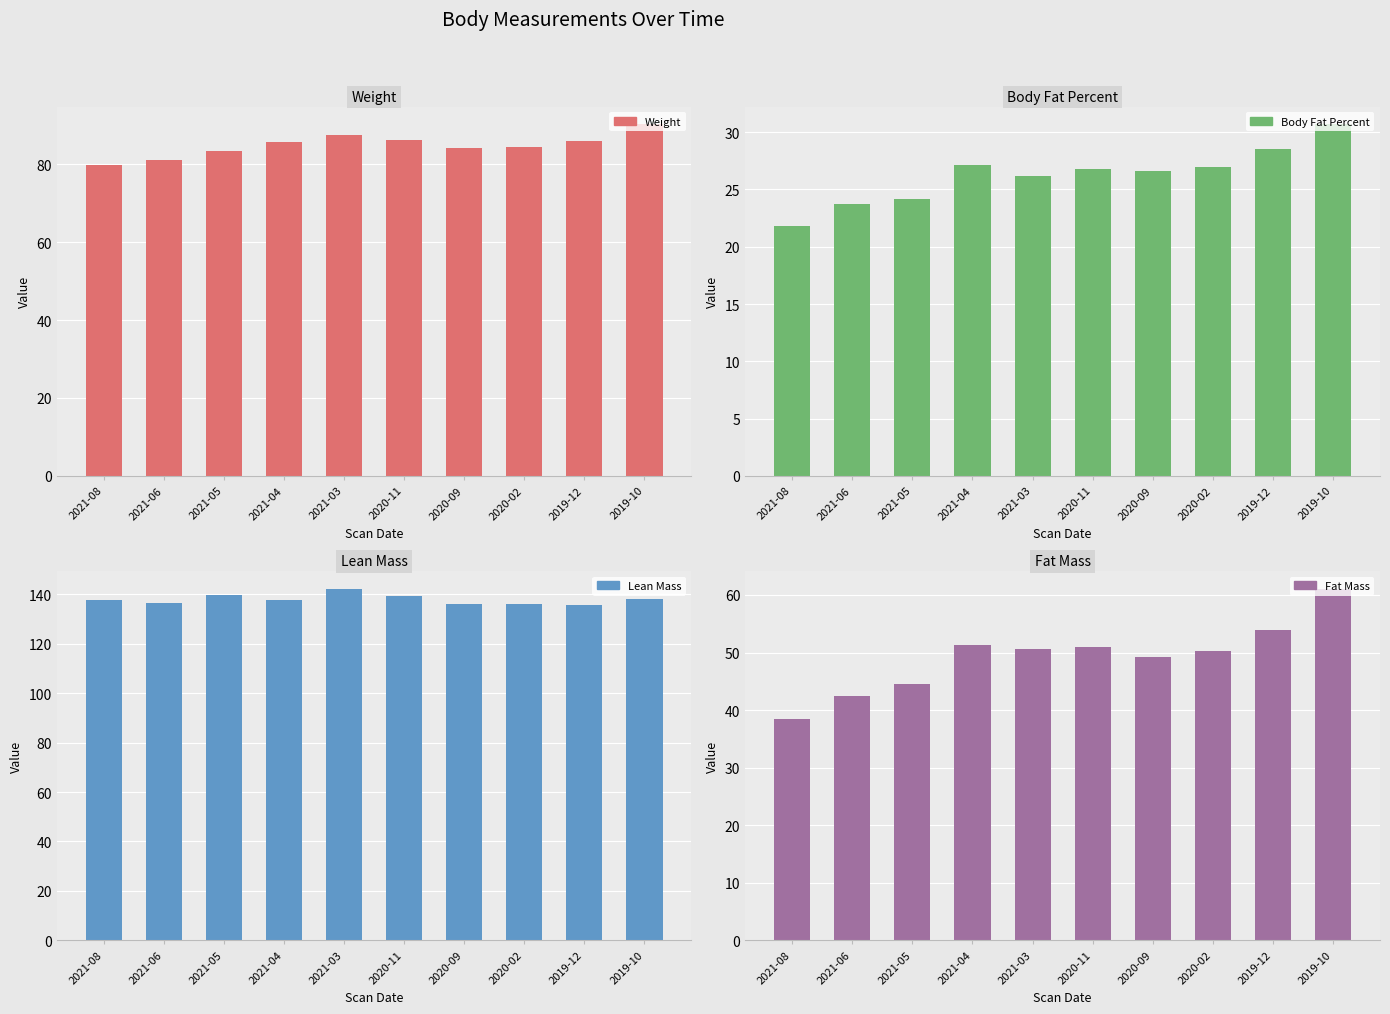

What is the spread (max minus min) of values at 2021-05?

115.4